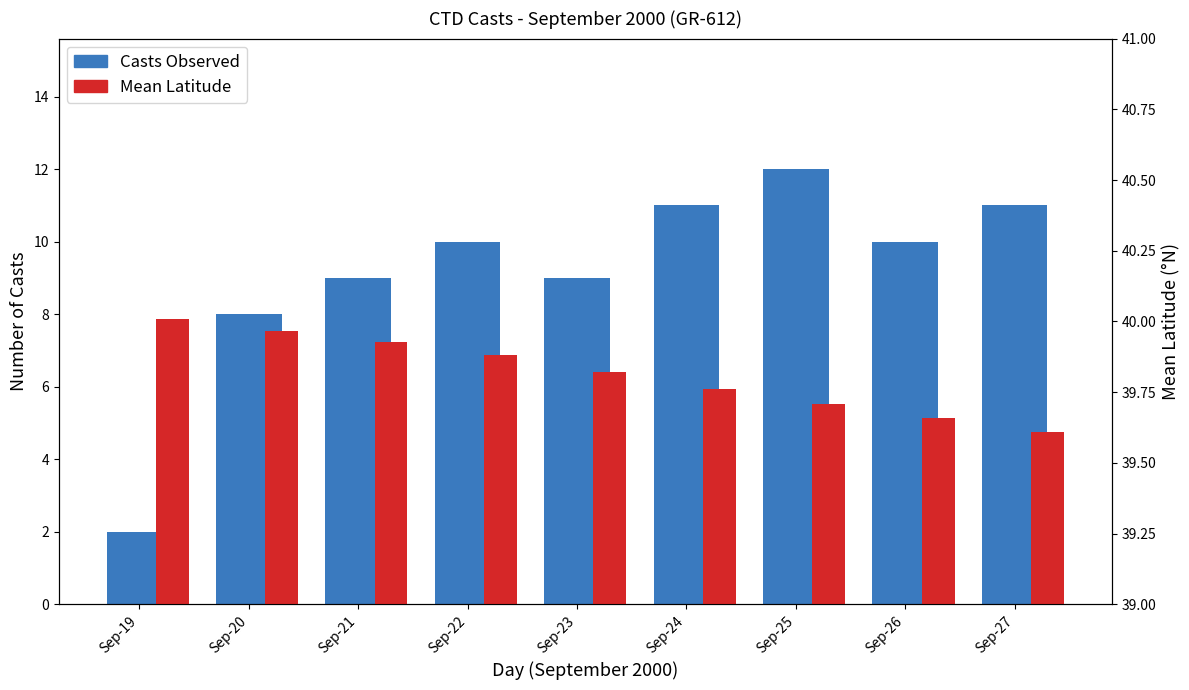

How many data points does each series have?

9